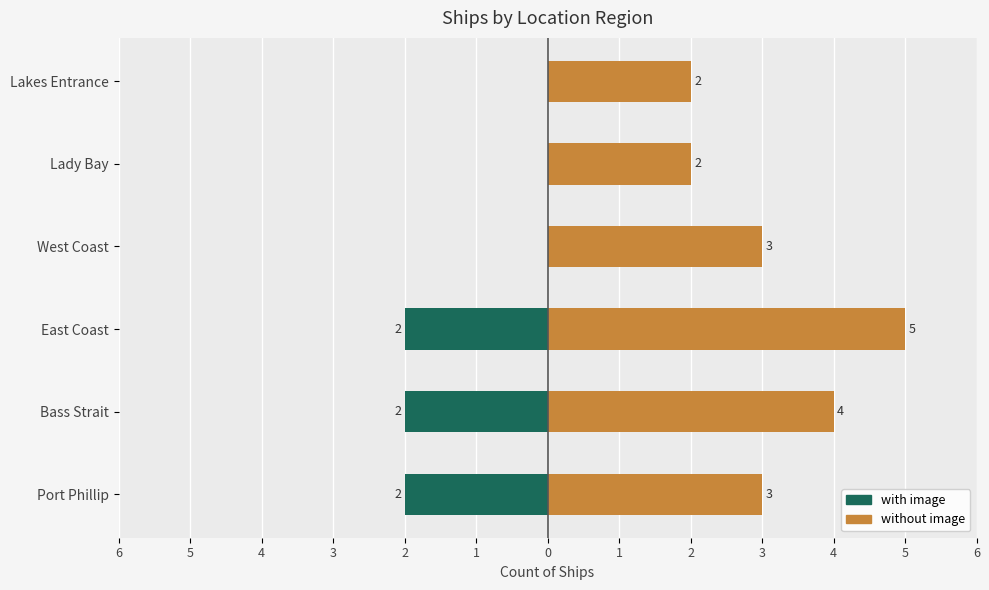

Rank the series by their average value, from lowest to highest.

with image, without image